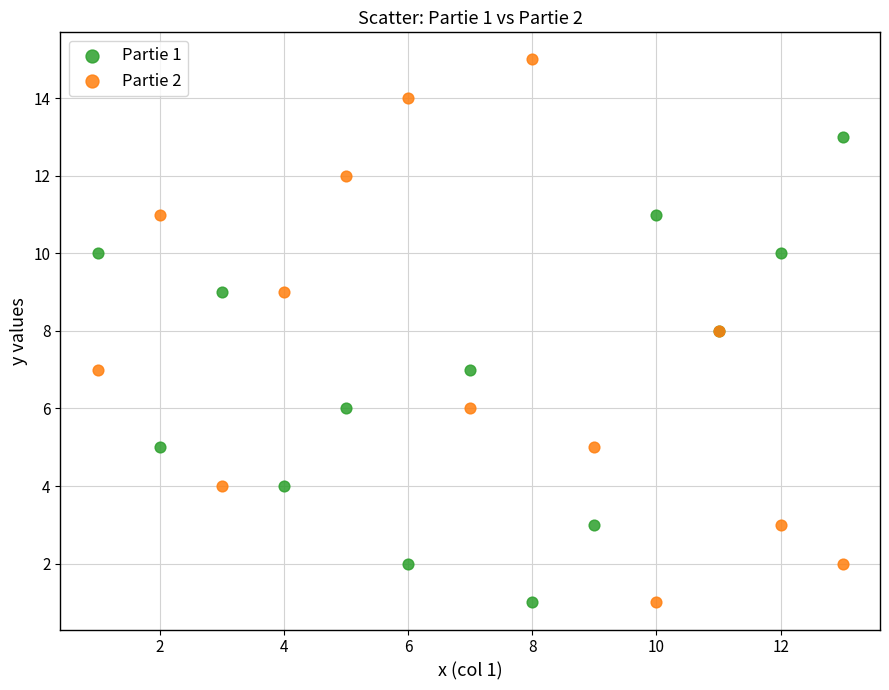

Which series contains the highest Y value?

Partie 2